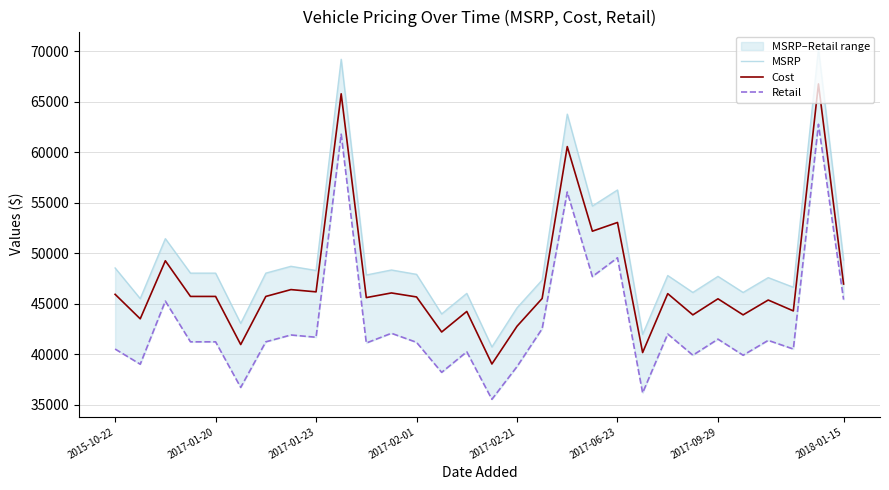

What is the lowest value of the Cost series?

39017